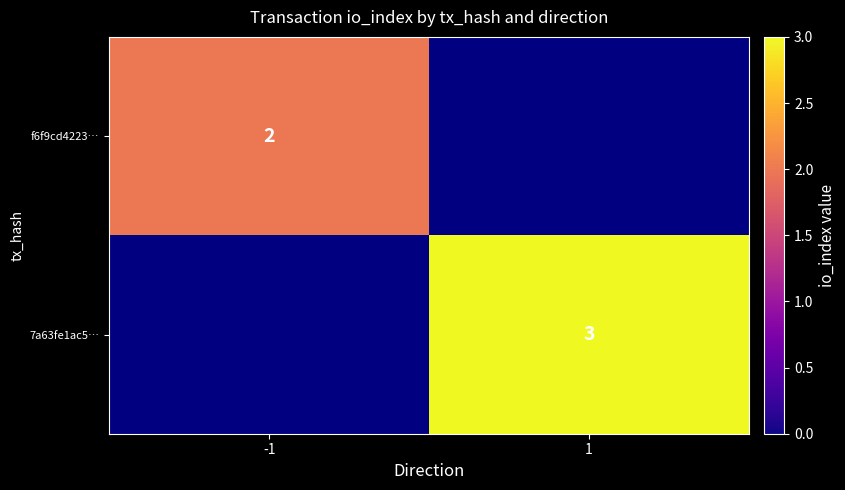

True or false: f6f9cd4223… has a value of 2 at -1.

True